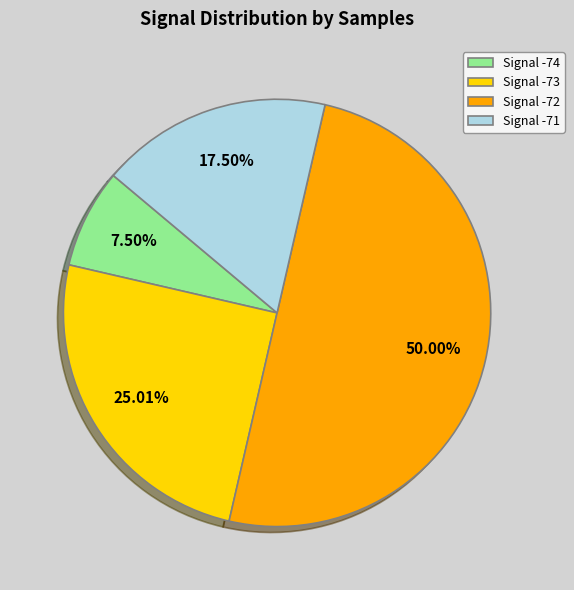

Does Signal -71 represent more than half of the total?

No